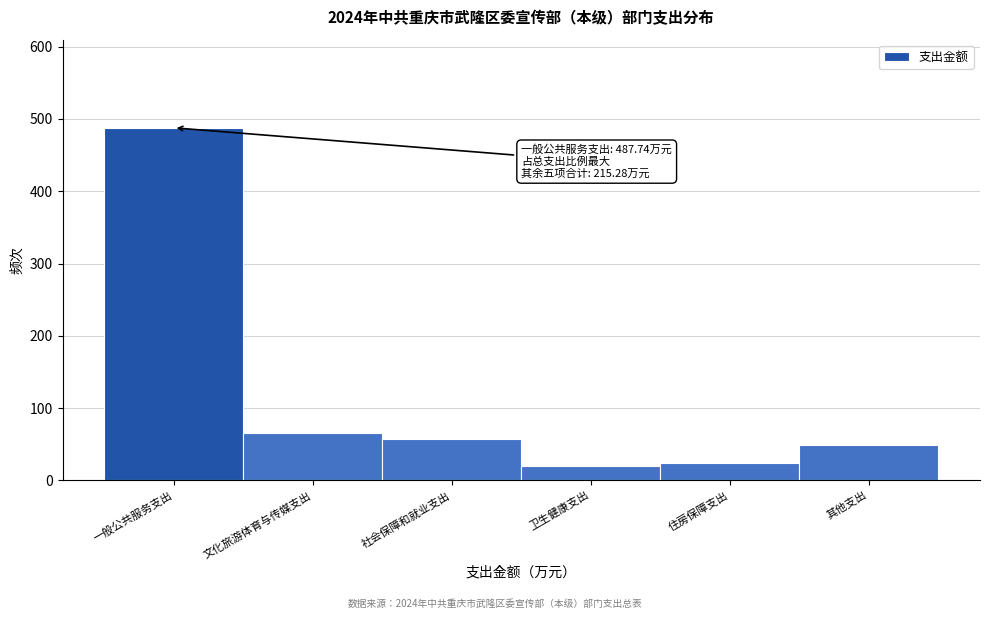

Reading right to left, list all the values displayed in this chart.

49.0	23.9	19.3	57.1	66.0	487.7